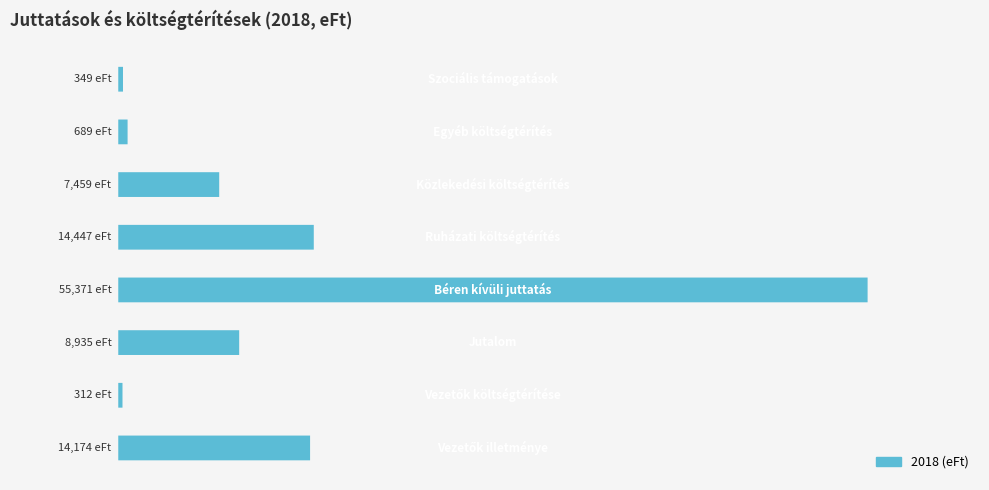

What is the greatest value displayed?

55371